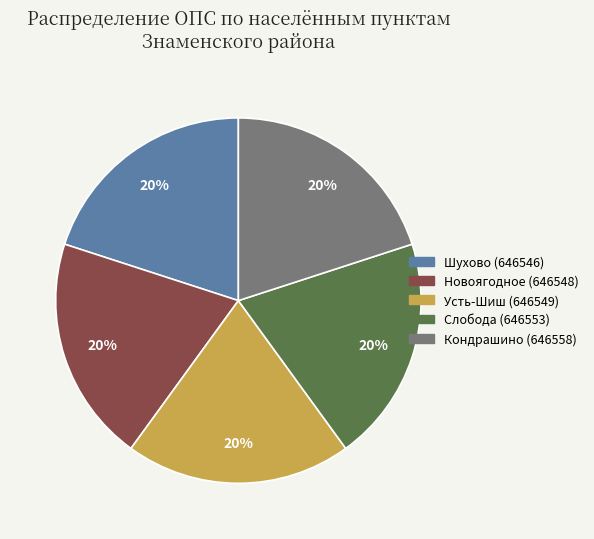

Does Усть-Шиш (646549) represent more than half of the total?

No